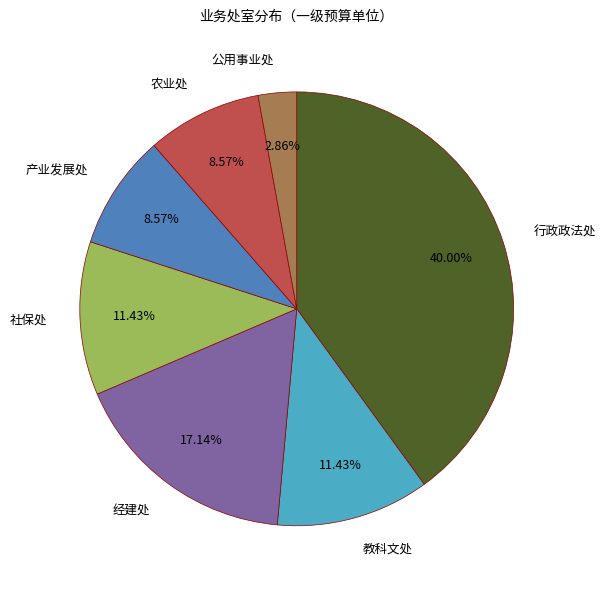

Count the number of slices in the pie.

7